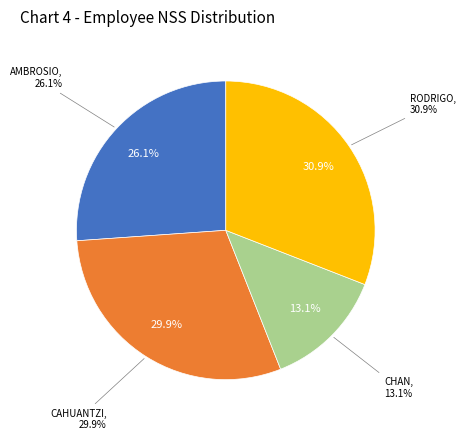

What is the smallest slice in the pie chart?

CHAN